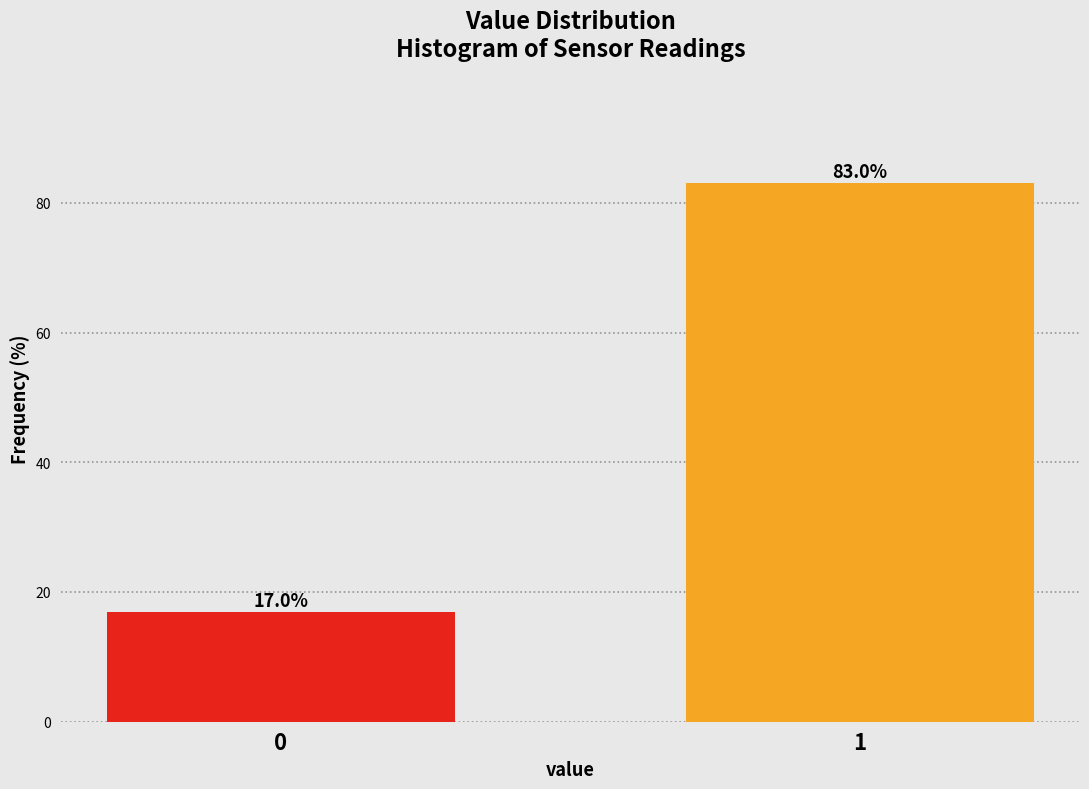

Reading left to right, extract all data points from this chart.

0=17.0	1=83.0